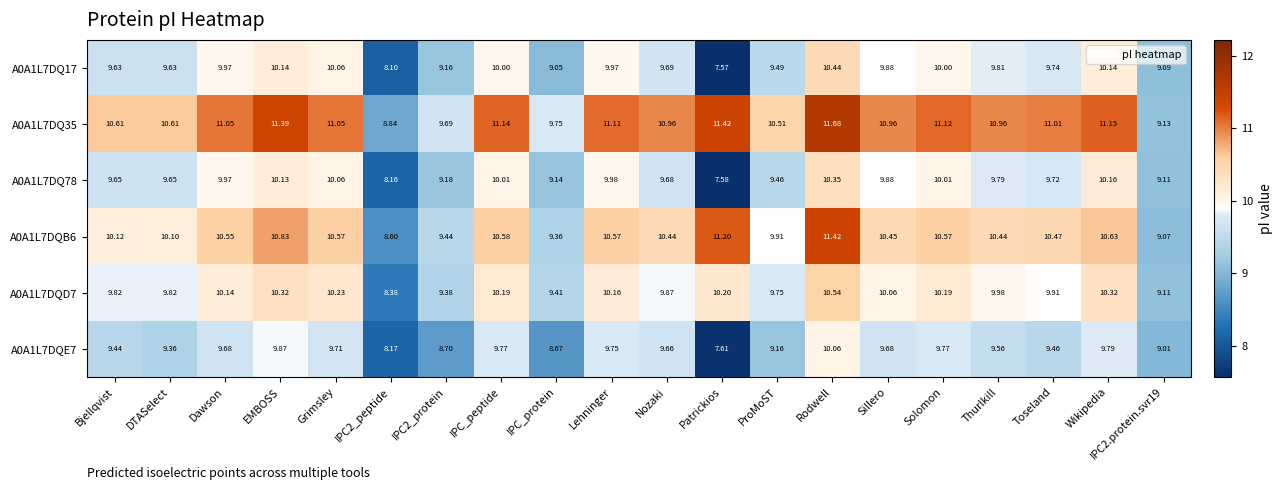

Which label corresponds to the smallest value in the chart?

Patrickios